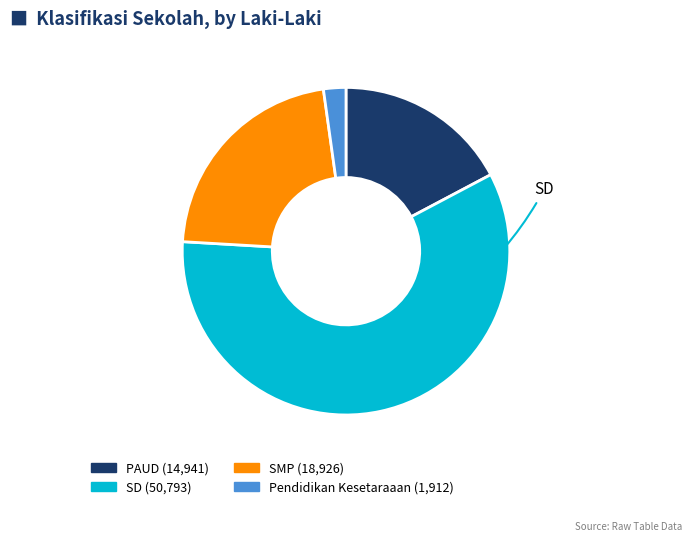

How many segments does this pie chart have?

4